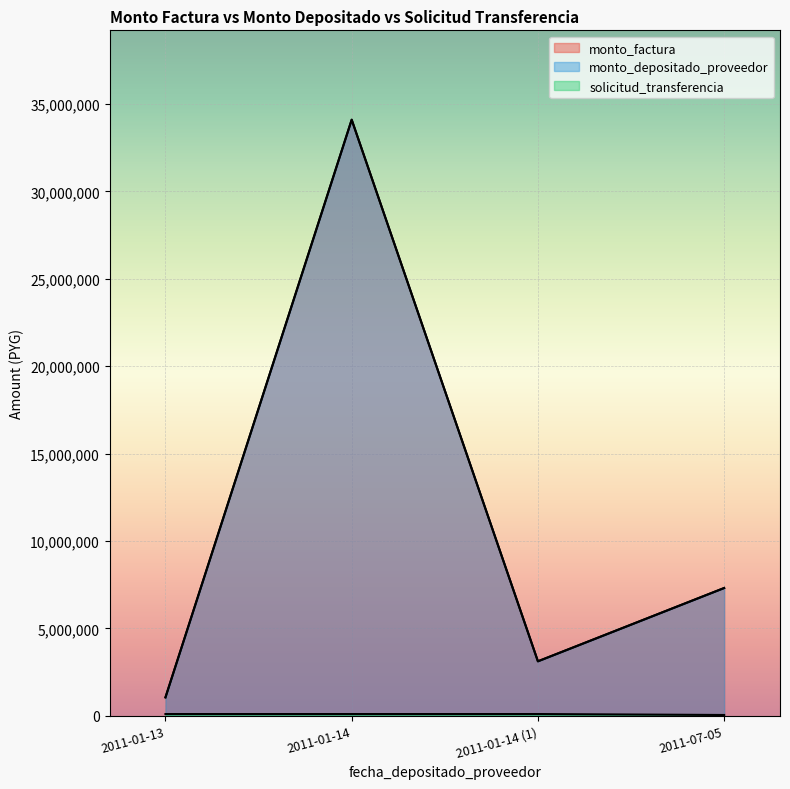

At which category is the sum across all series the highest?

2011-01-14